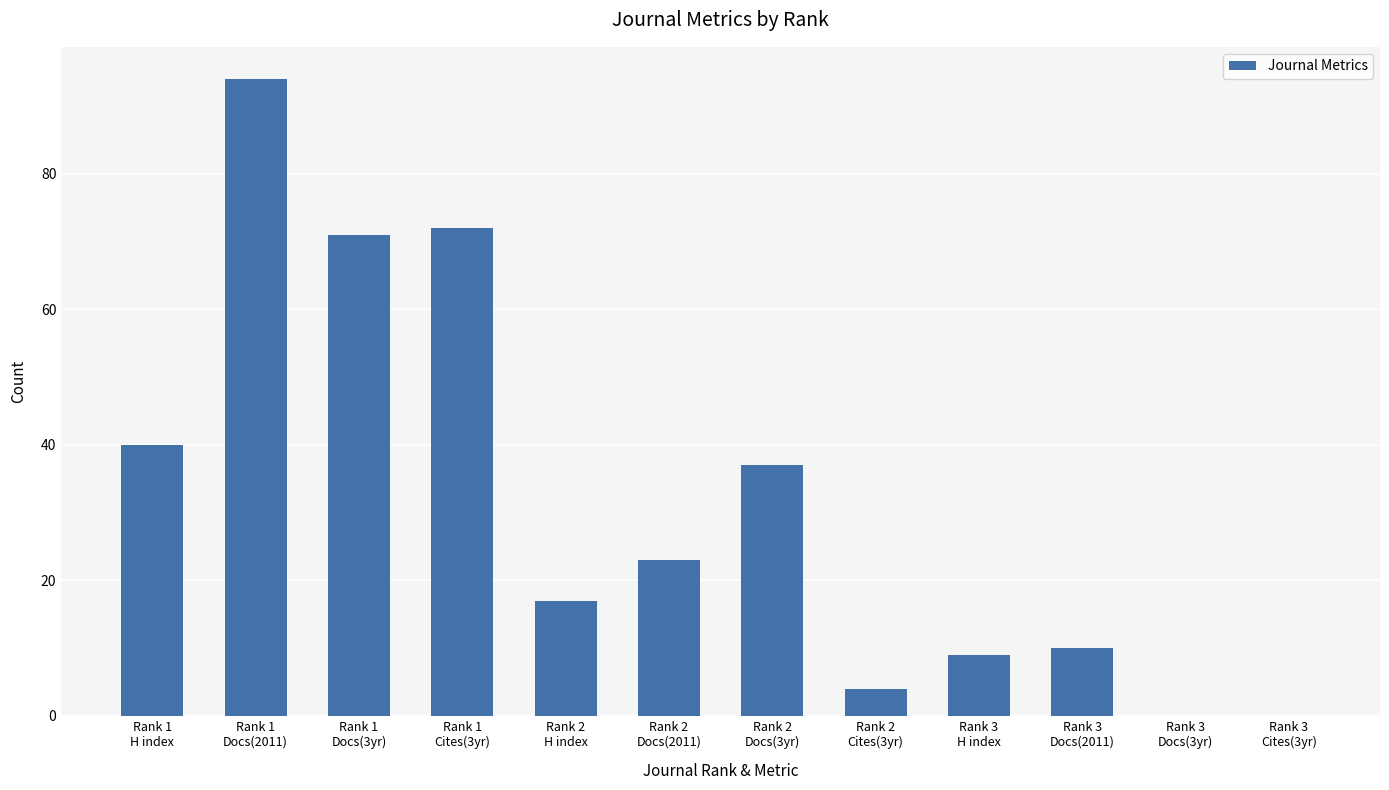

How many distinct data groups are displayed?

1